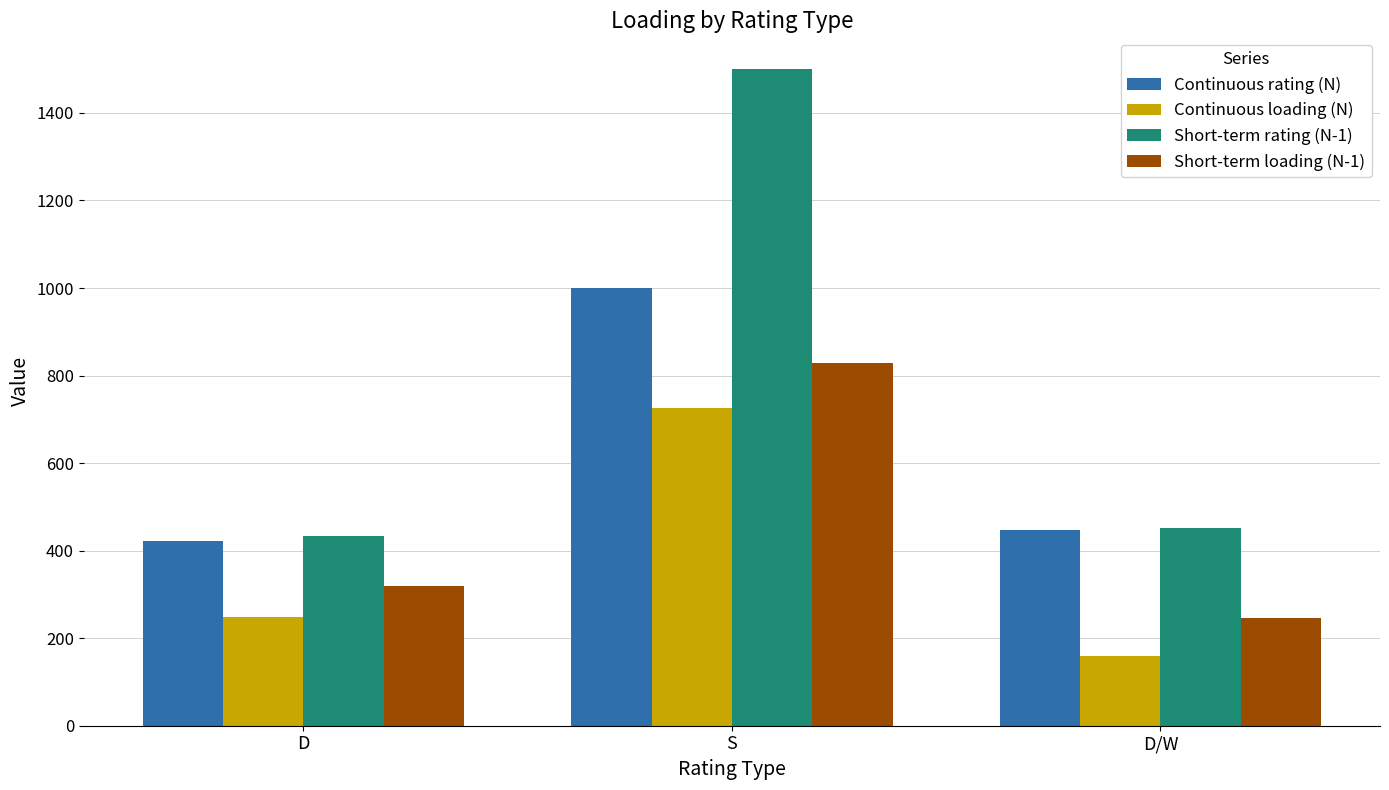

How many values in the Short-term loading (N-1) series exceed 319?

2